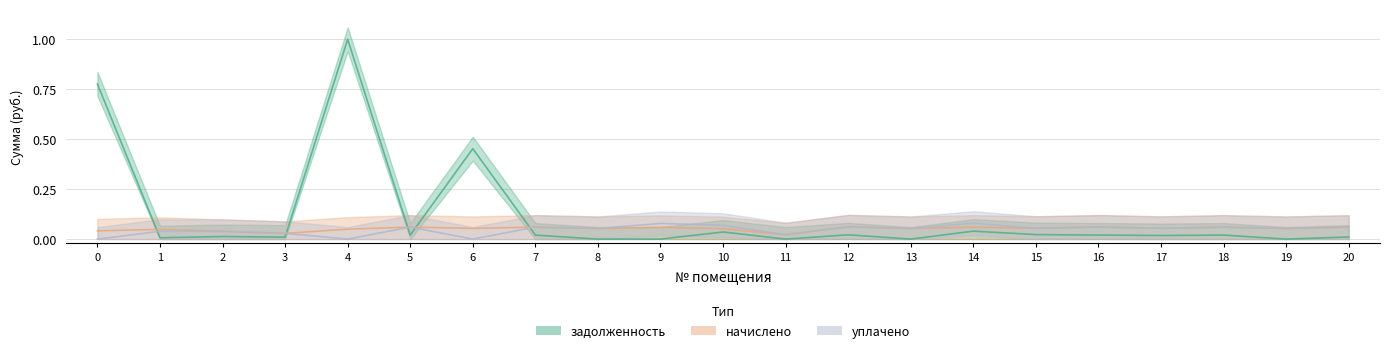

Count the number of categories in the chart.

21